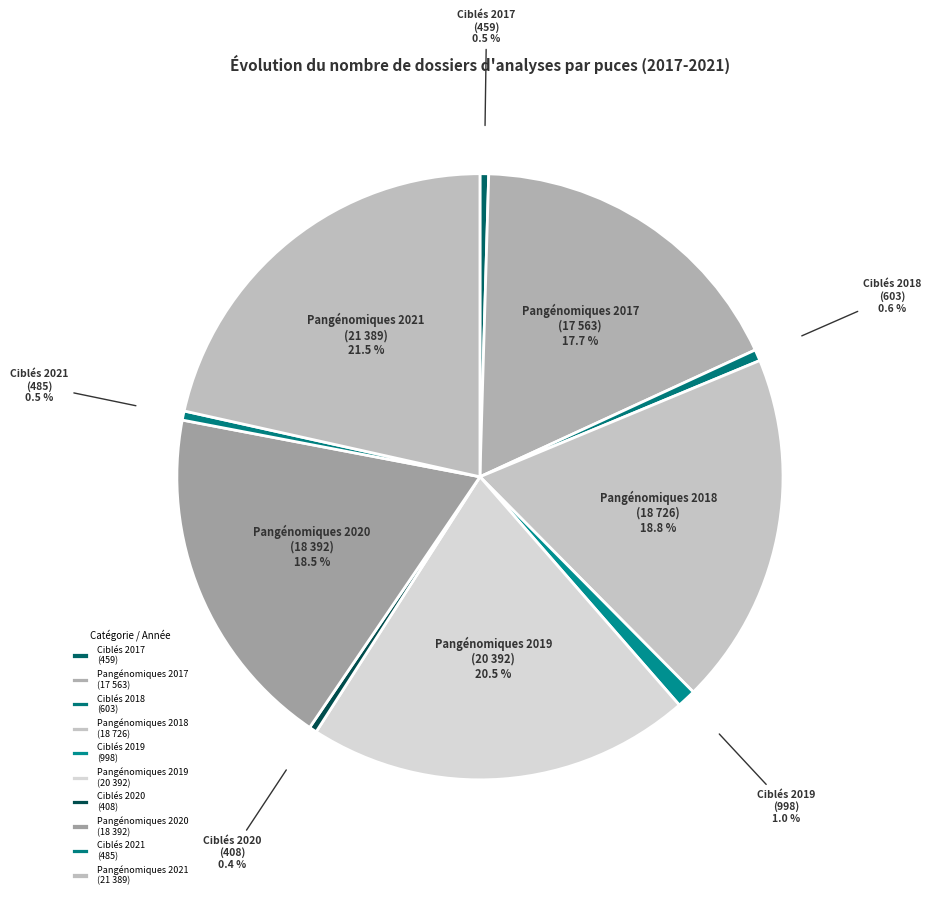

Which category has the biggest portion of the pie?

Pangénomiques 2021 (21 389)